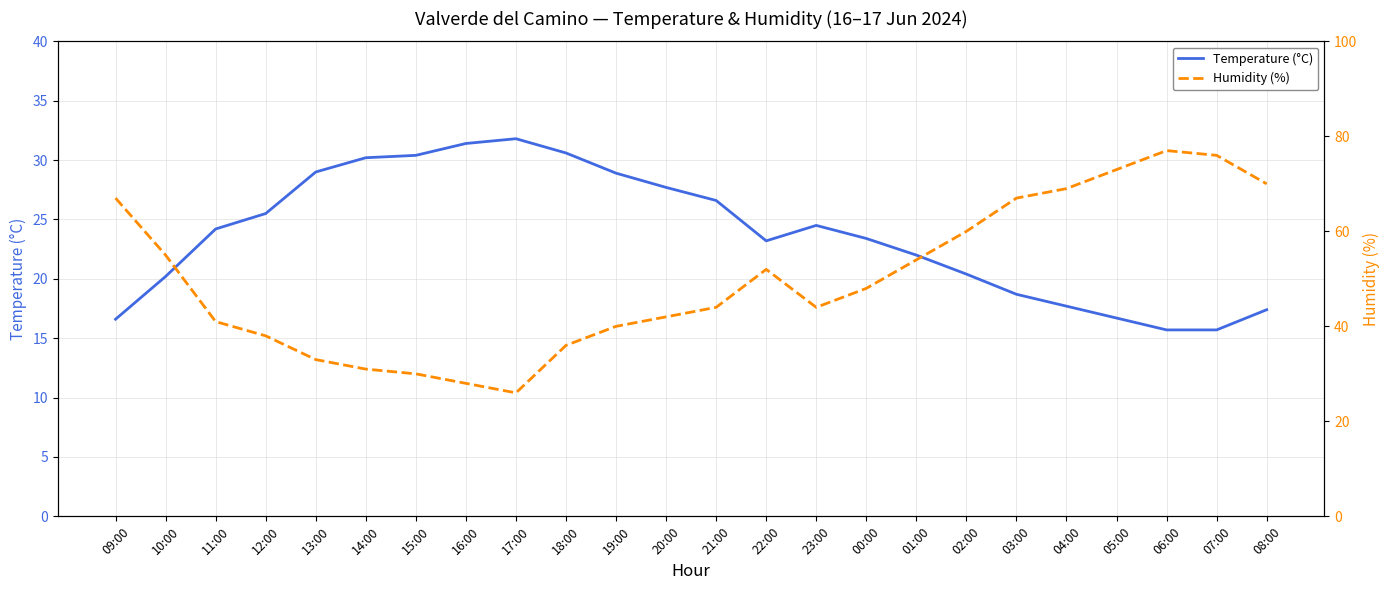

Between 19:00 and 02:00, which series saw the biggest shift?

Humidity (%)